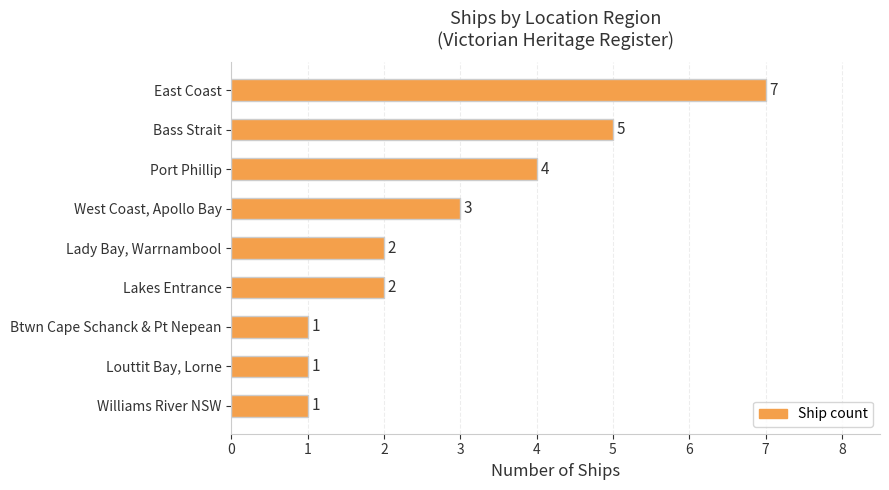

What is the minimum value shown in the chart?

1